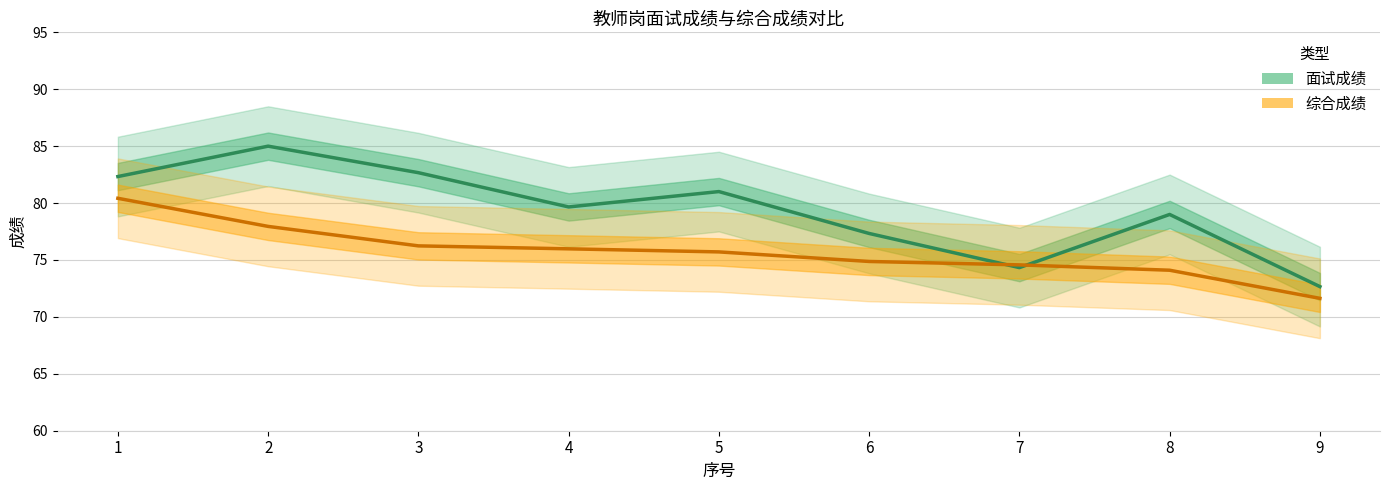

After their last crossing, which series has the higher values: 综合成绩 or 面试成绩?

面试成绩